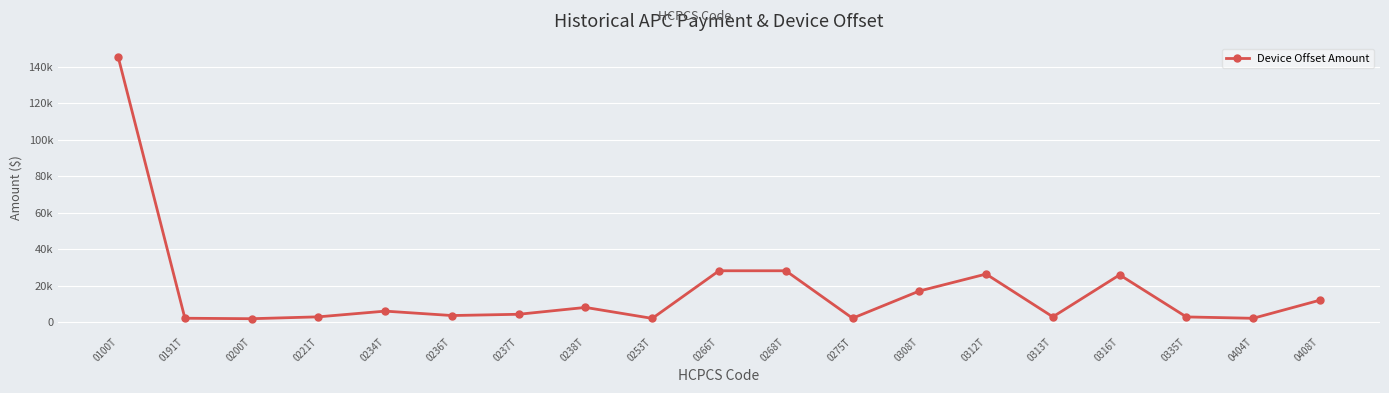

Does the chart have visible grid lines?

Yes